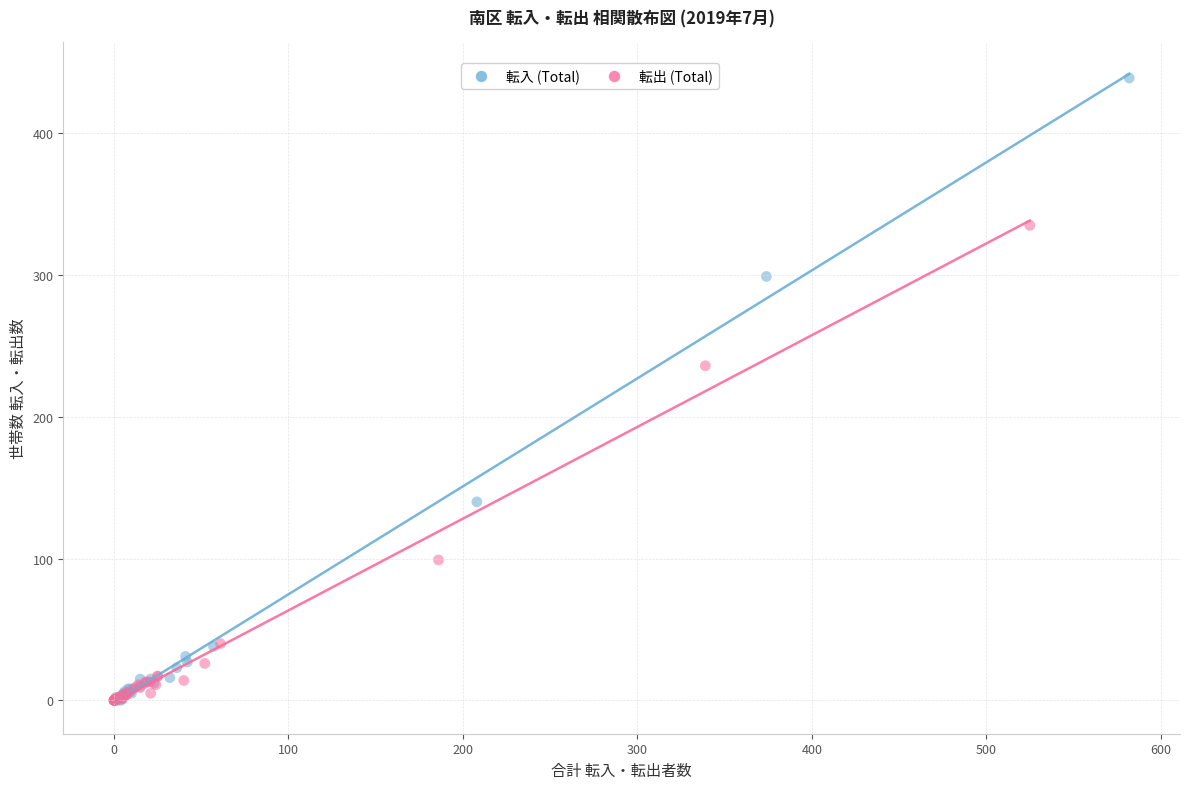

Which series reaches the maximum Y coordinate?

転入 (Total)